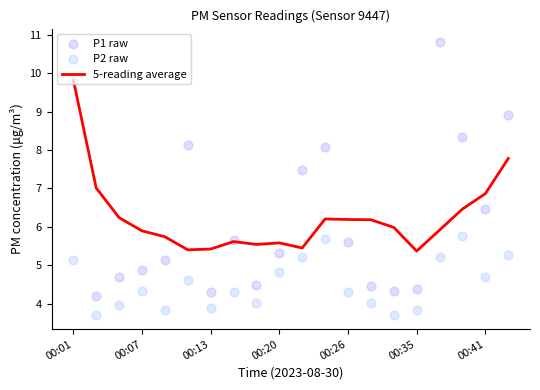

Which series contains the lowest Y value?

P2 raw